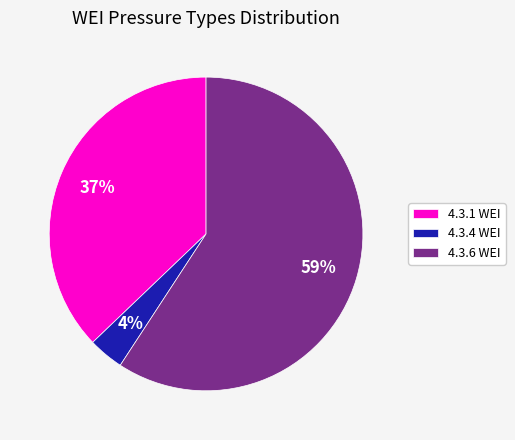

To the nearest percent, what is the average slice percentage?

33%